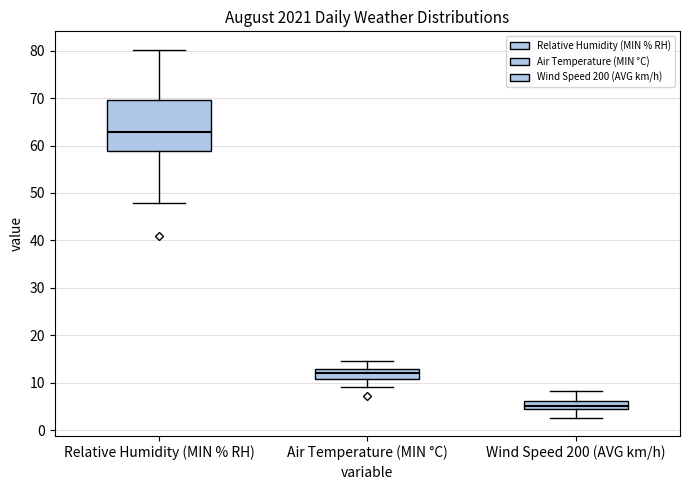

Comparing the boxes themselves (not the whiskers), which one is the tallest?

Relative Humidity (MIN % RH)